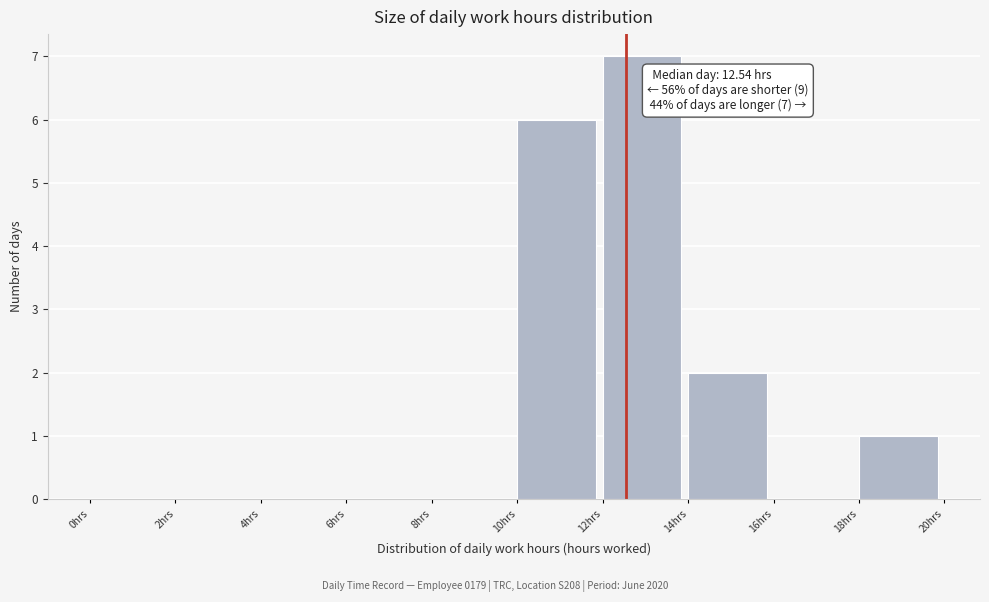

Which range on the x-axis has the tallest bar?

12 to 14